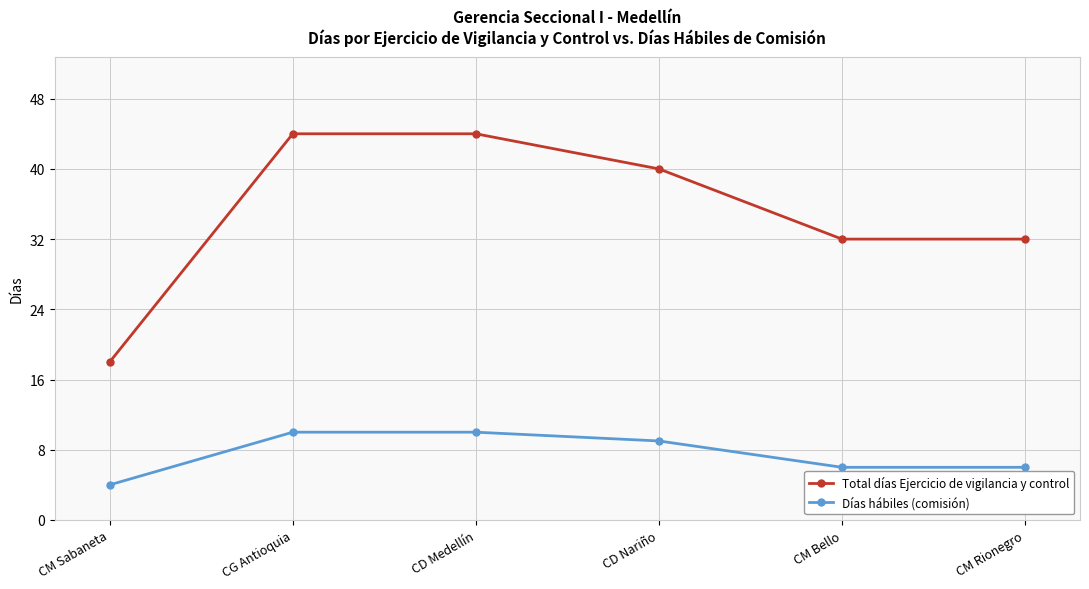

Which series changed the most between CM Sabaneta and CD Nariño?

Total días Ejercicio de vigilancia y control